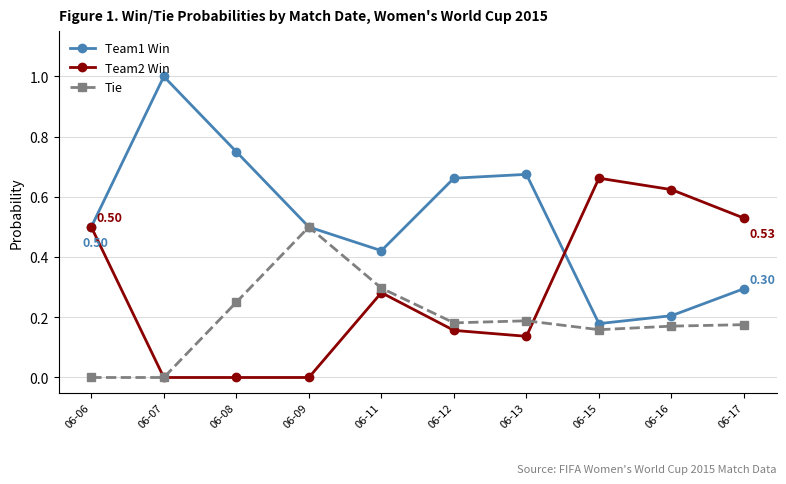

What are all the series names shown in the legend?

Team1 Win, Team2 Win, Tie